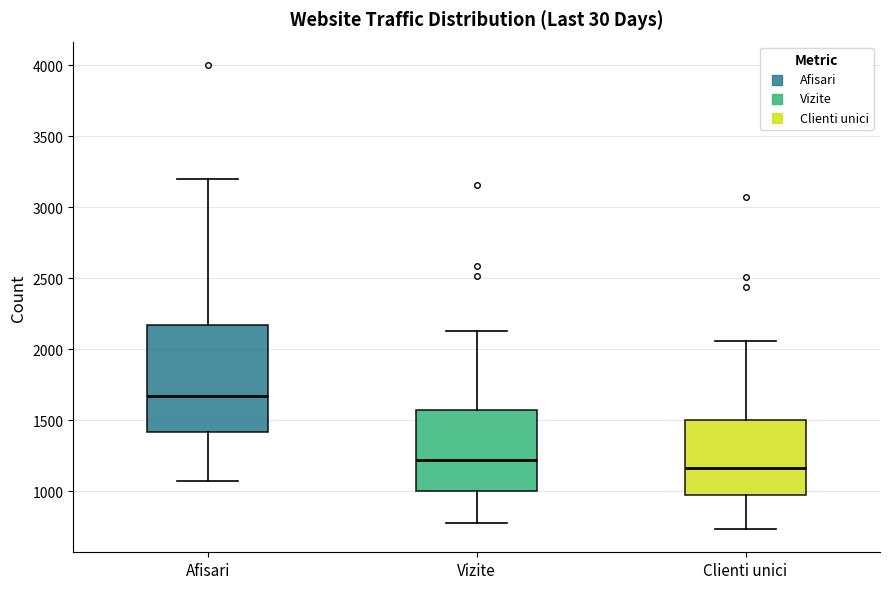

Reading left to right, read every box against the y-axis: the position of its median line, the range the box covers, and the ends of its whiskers. The values are not printed on the chart, so give them approximately, as read against the axis.

Afisari: median 1650, box 1400 to 2150, whiskers 1050 to 3200
Vizite: median 1200, box 1000 to 1550, whiskers 800 to 2150
Clienti unici: median 1150, box 950 to 1500, whiskers 750 to 2050